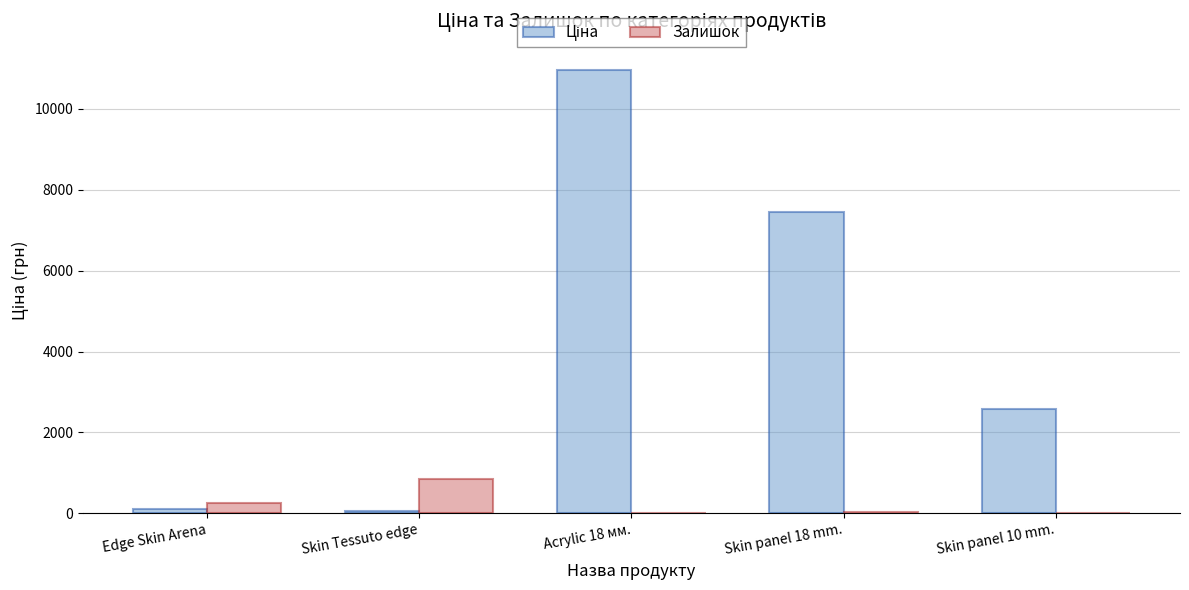

Where is Залишок nearest to the value 422?

Edge Skin Arena